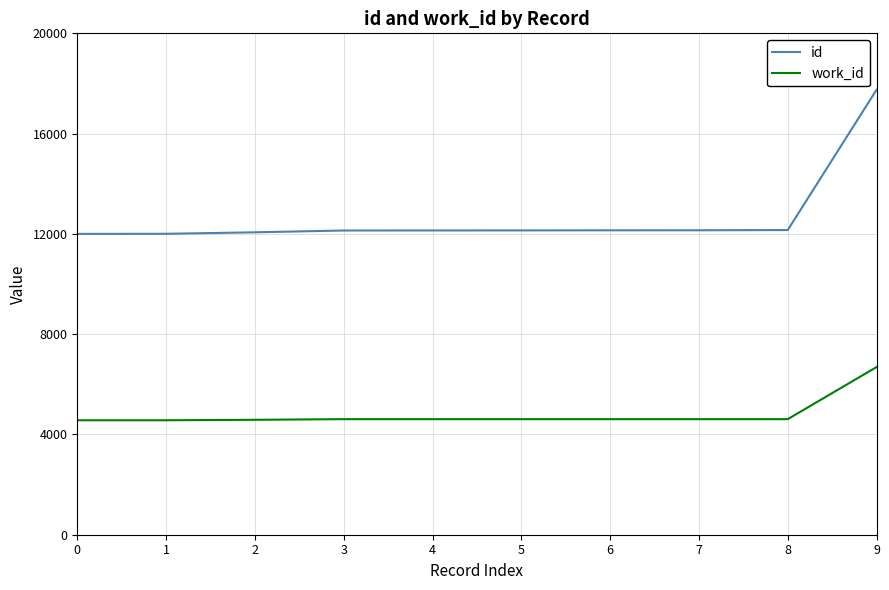

What is the total value across all series at 5?

16749